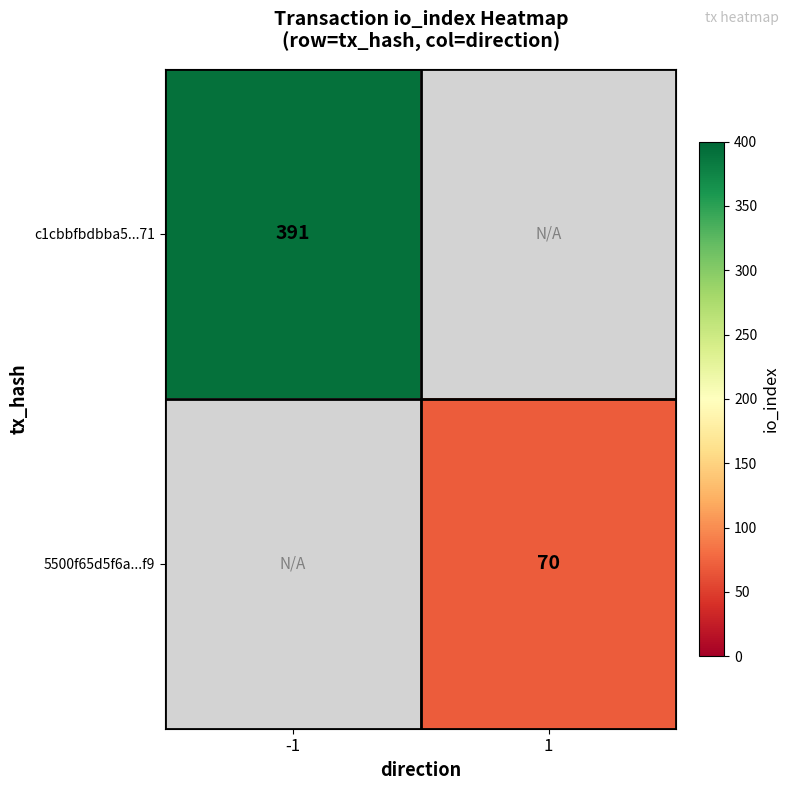

True or false: 5500f65d5f6a...f9 has a value of 121 at 1.

False